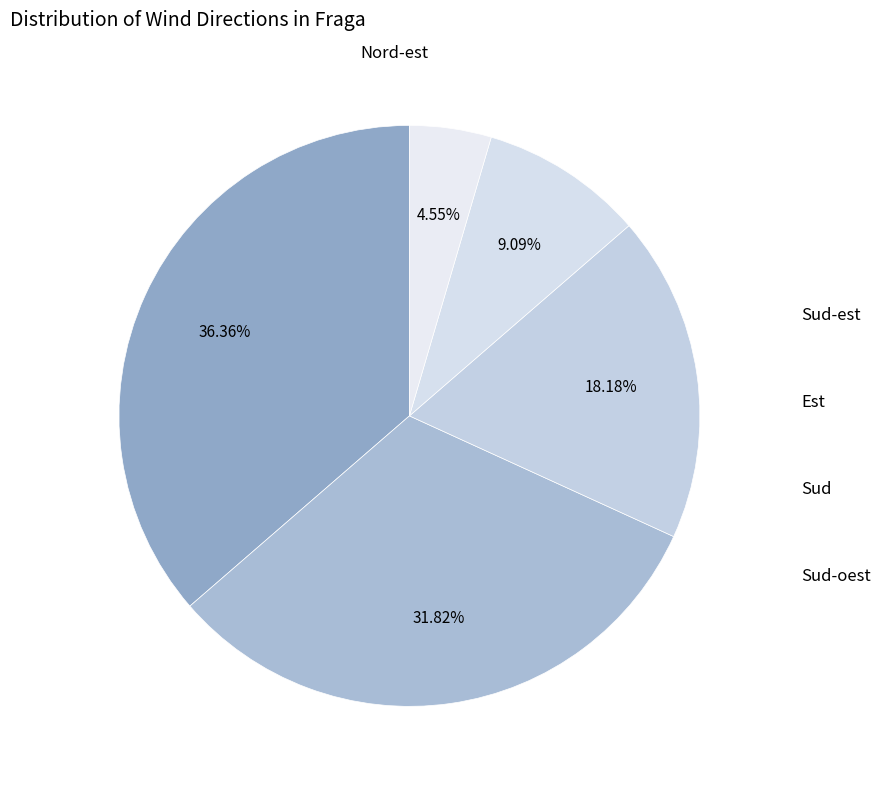

How many slices are in this pie chart?

5